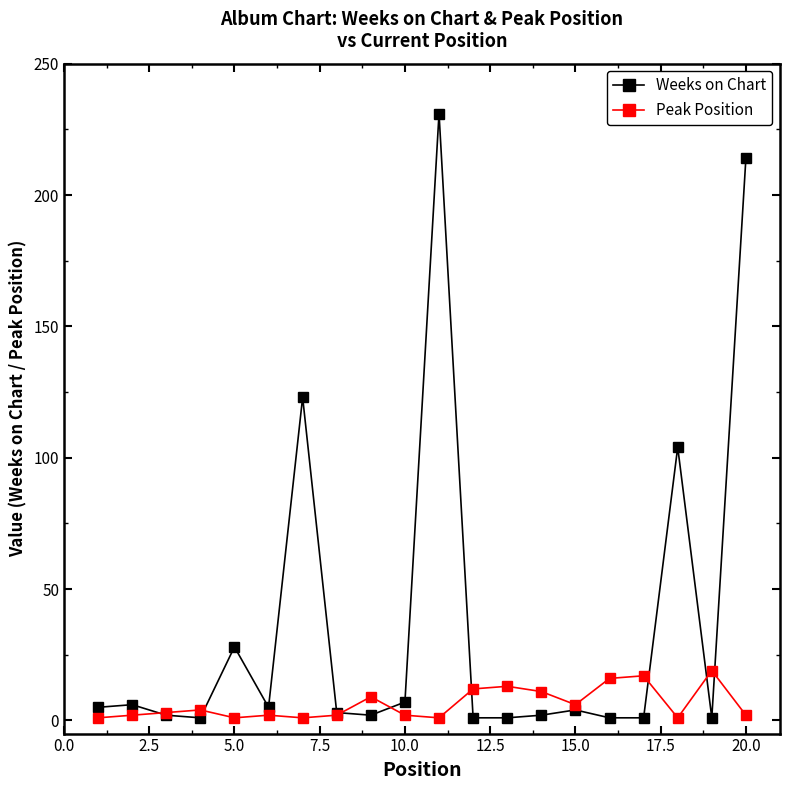

True or false: Peak Position has more than 1 points higher than both neighbors.

True